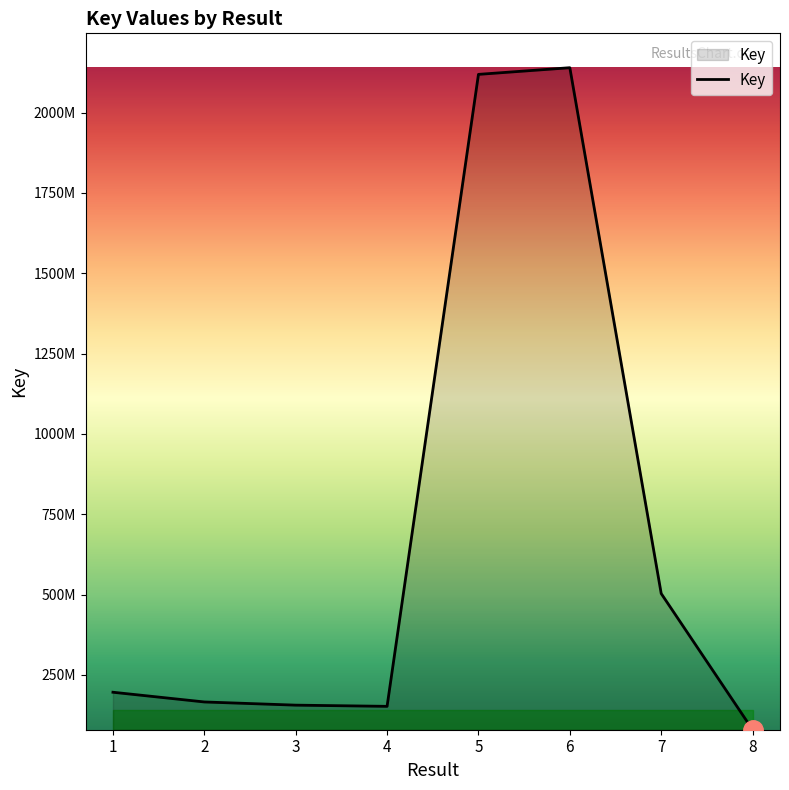

Does the chart display data point markers on the line(s)?

No